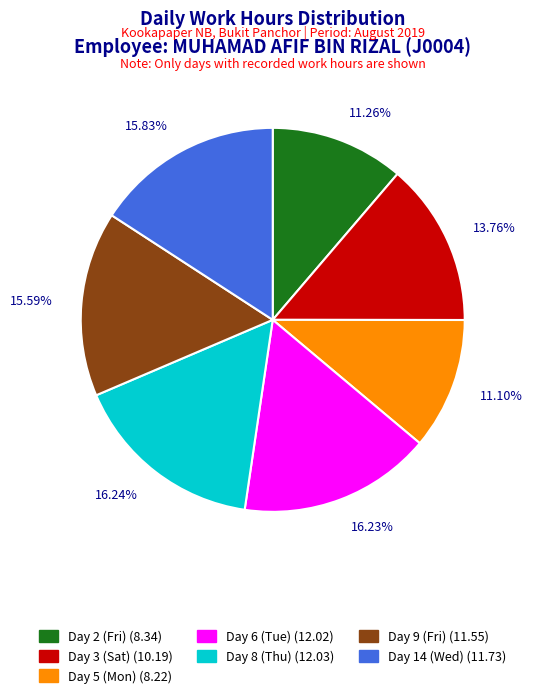

What percentage is NOT represented by Day 2 (Fri)?

88.7%